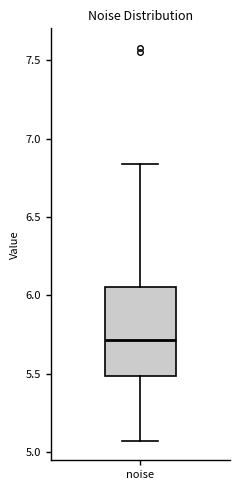

Read this box plot against the y-axis: the position of the median line, the range covered by the box, and the ends of both whiskers. The values are not printed on the chart, so give them approximately, as read against the axis.

median 5.70, box 5.50 to 6.05, whiskers 5.05 to 6.85